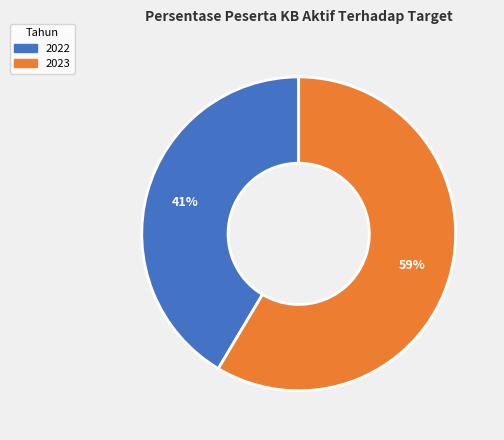

Which category accounts for the majority?

2023